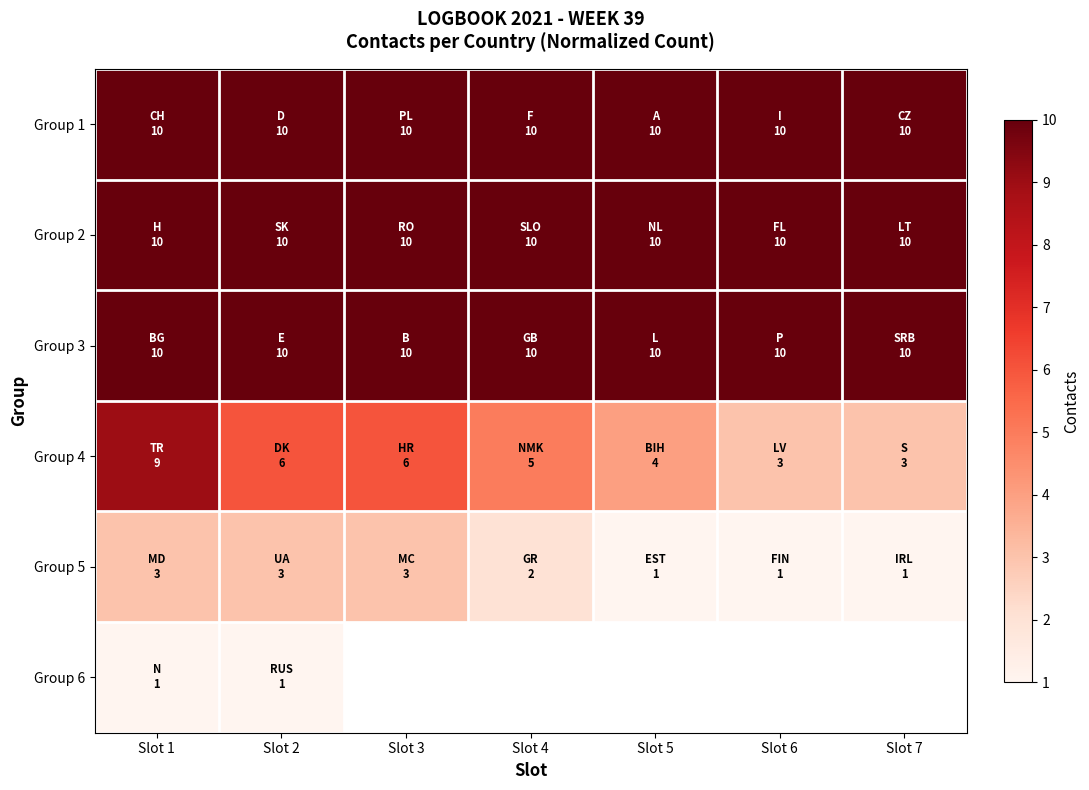

What is the sum of the Group 1 values at Slot 1 and Slot 6?

20.0